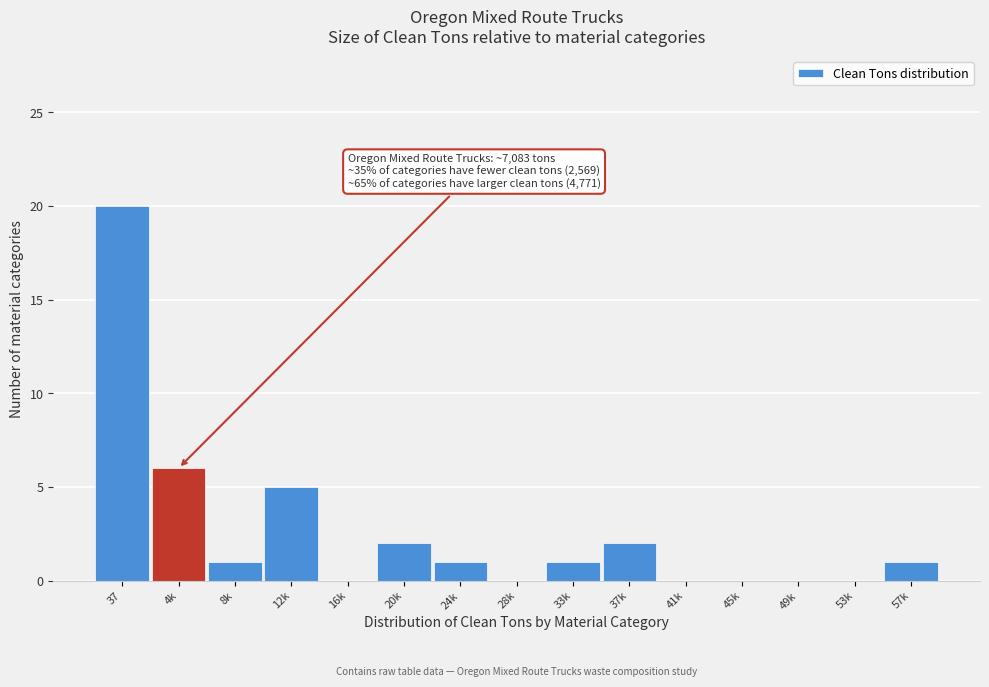

Reading left to right, what are all the values shown in this chart?

37=20	4k=6	8k=1	12k=5	16k=0	20k=2	24k=1	28k=0	33k=1	37k=2	41k=0	45k=0	49k=0	53k=0	57k=1